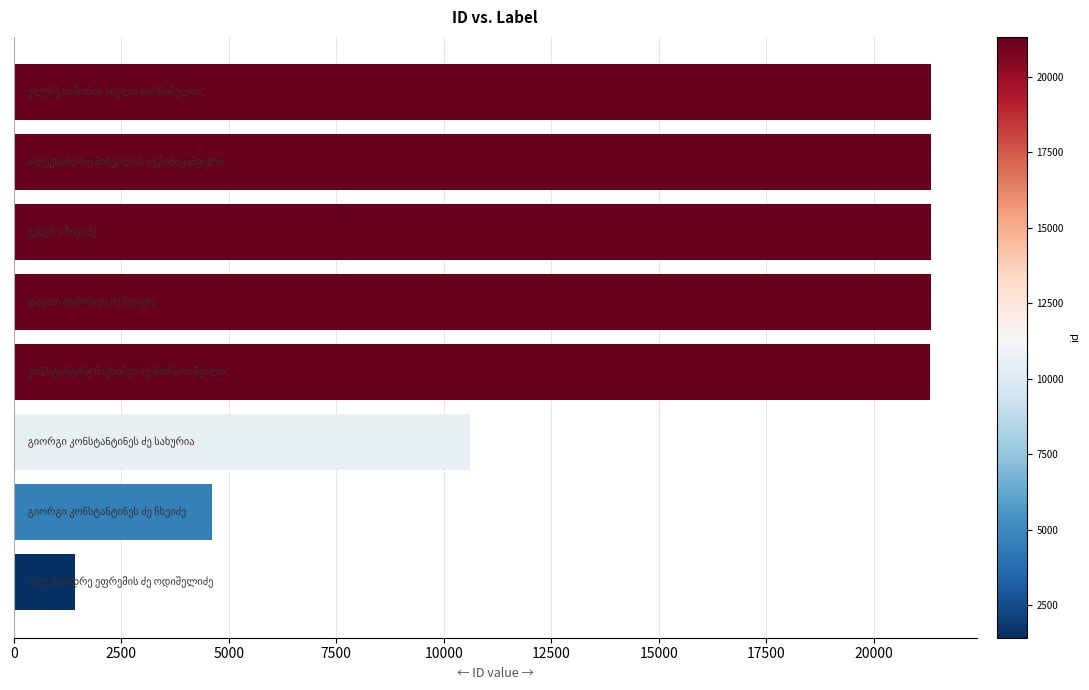

What is the minimum value shown in the chart?

1425